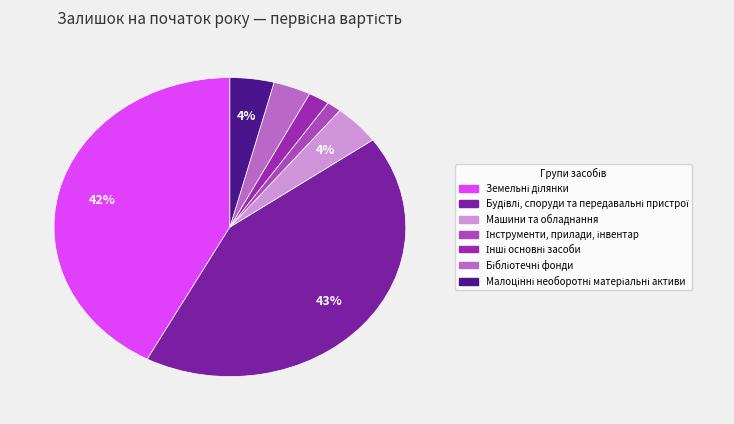

What is the smallest slice in the pie chart?

Інструменти, прилади, інвентар